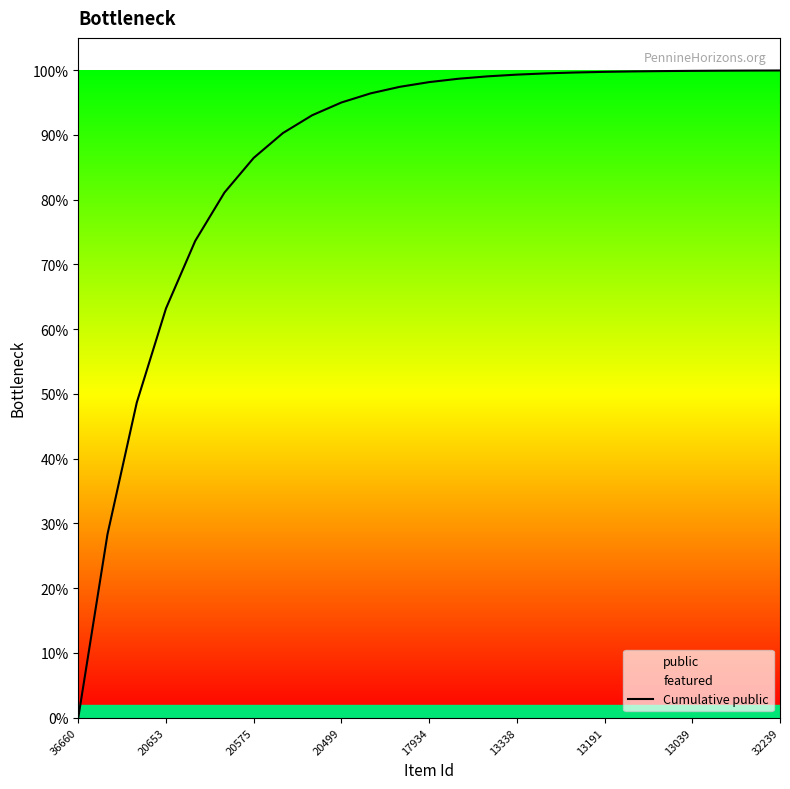

How many lines are shown in the chart?

1